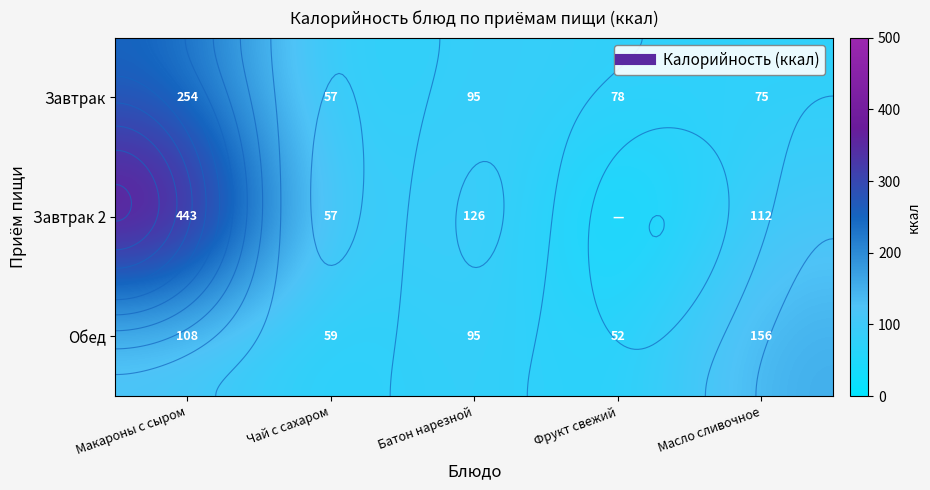

The Завтрак series shows 152.0 at Батон нарезной. True or false?

False